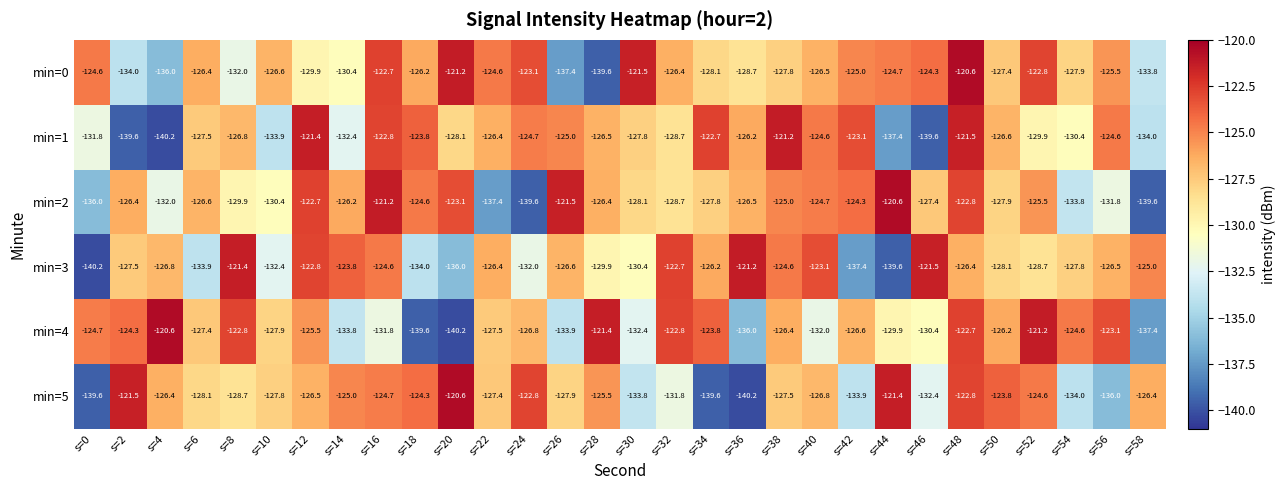

Between s=4 and s=10, which series saw the biggest shift?

min=0